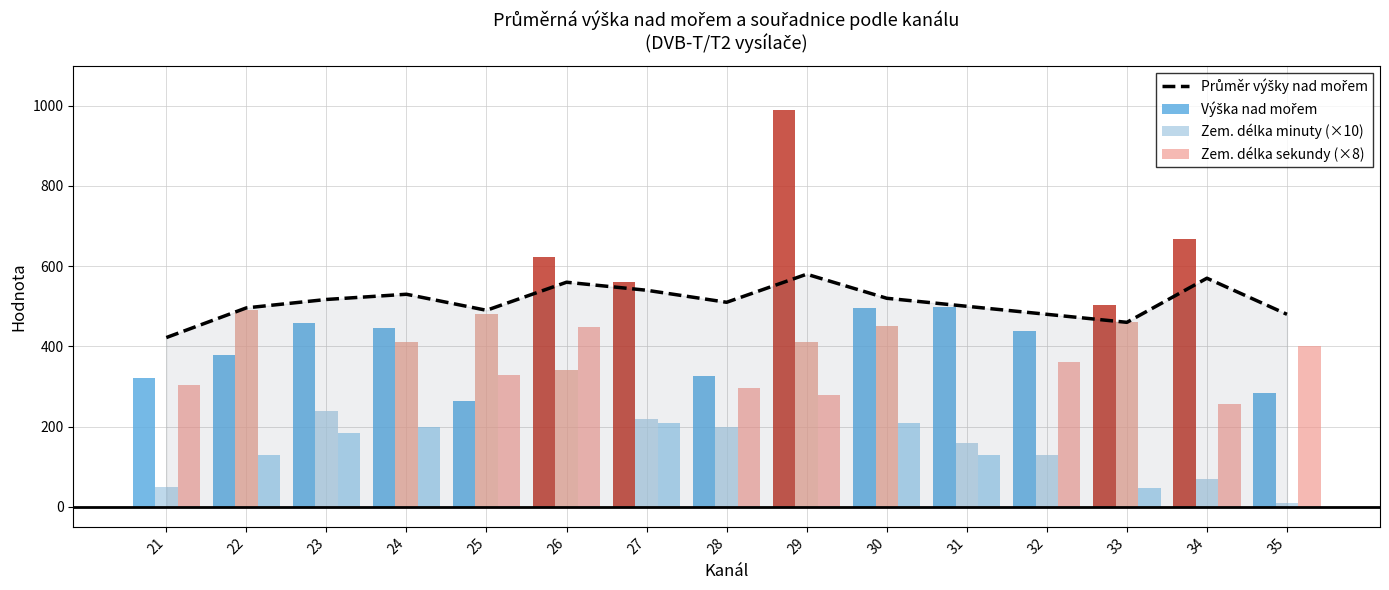

What is the average value of the Průměr výšky nad mořem series?

510